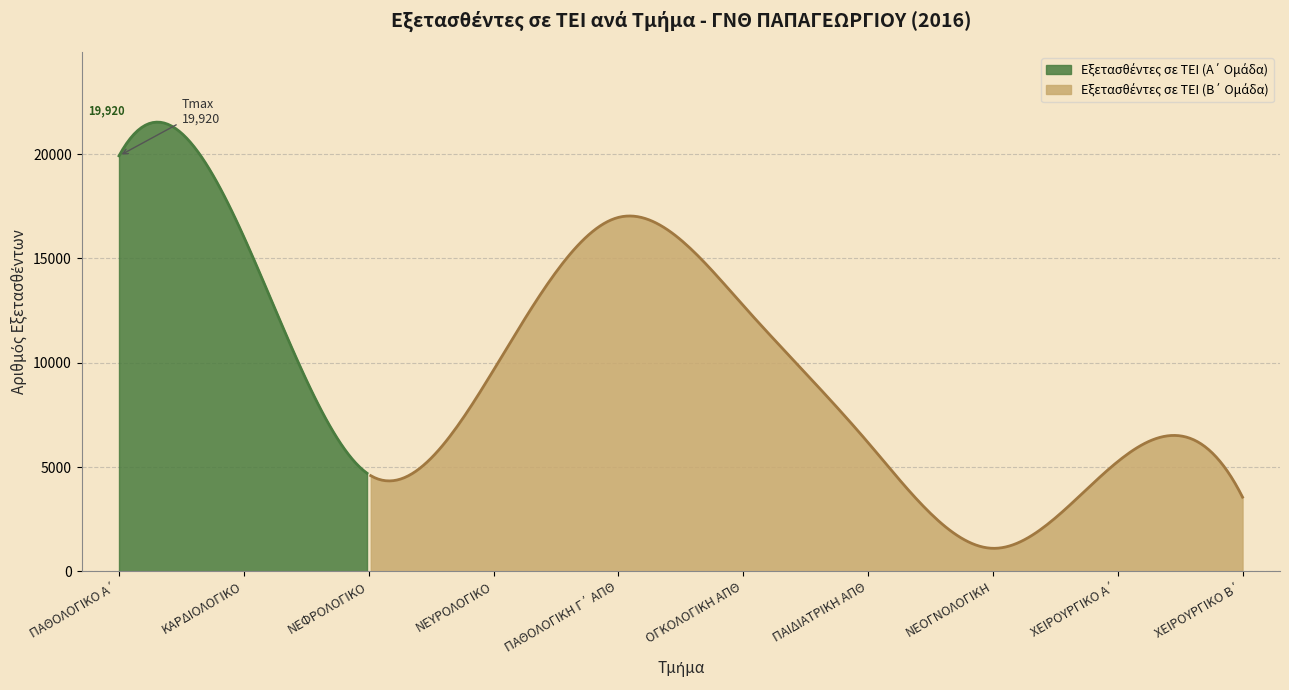

Reading left to right, list all the values displayed in this chart.

ΠΑΘΟΛΟΓΙΚΟ Α΄=19920	ΚΑΡΔΙΟΛΟΓΙΚΟ=16031	ΝΕΦΡΟΛΟΓΙΚΟ=4647	ΝΕΥΡΟΛΟΓΙΚΟ=9644	ΠΑΘΟΛΟΓΙΚΗ Γ΄ ΑΠΘ=16968	ΟΓΚΟΛΟΓΙΚΗ ΑΠΘ=12744	ΠΑΙΔΙΑΤΡΙΚΗ ΑΠΘ=6172	ΝΕΟΓΝΟΛΟΓΙΚΗ=1101	ΧΕΙΡΟΥΡΓΙΚΟ Α΄=5258	ΧΕΙΡΟΥΡΓΙΚΟ Β΄=3555